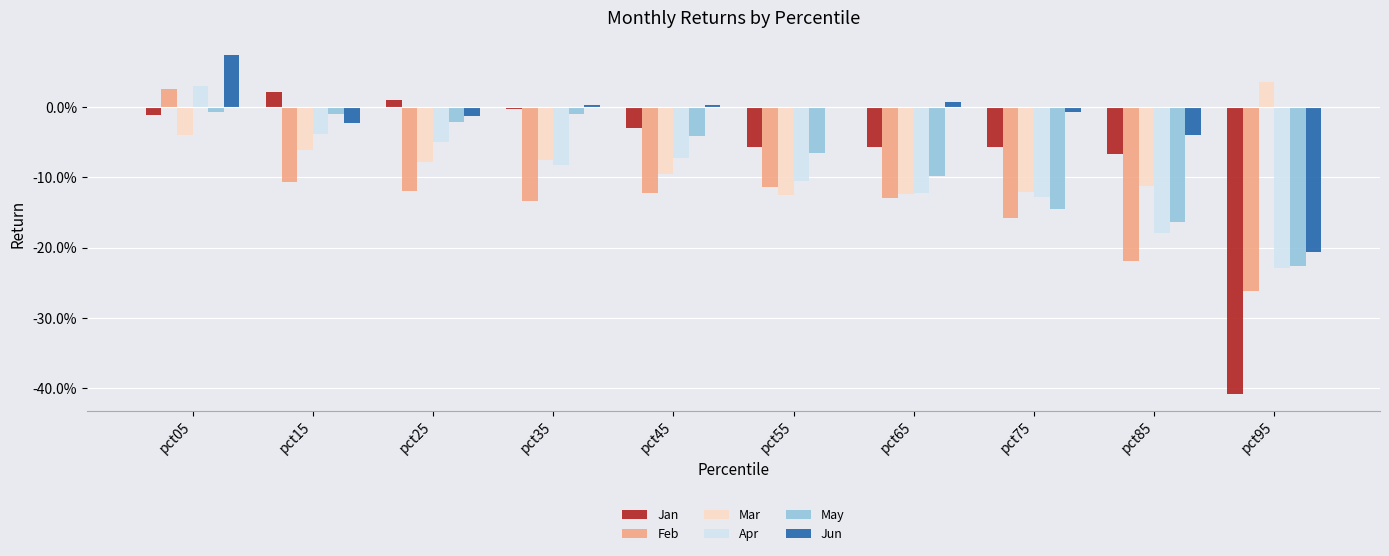

Which category has the lowest value across all series?

pct95